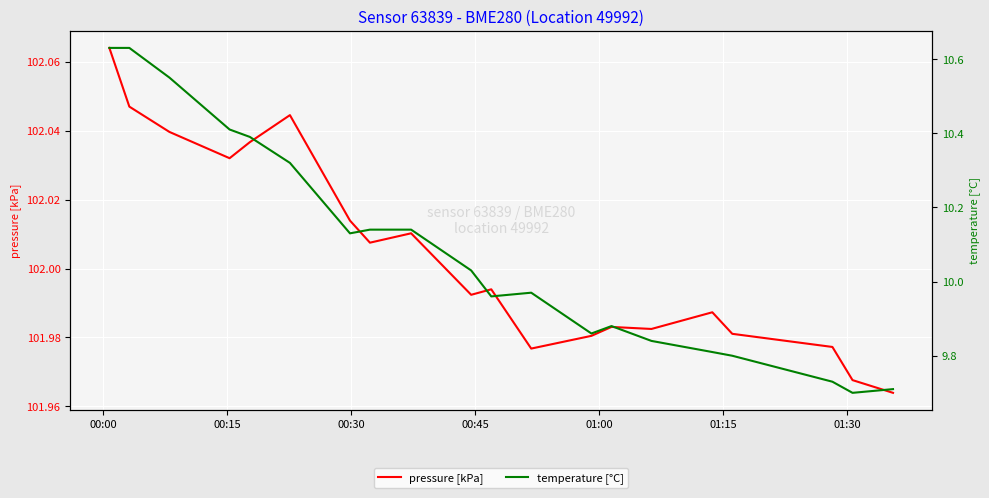

What is the value of the pressure [kPa] point at the 11th from the left?

102.0